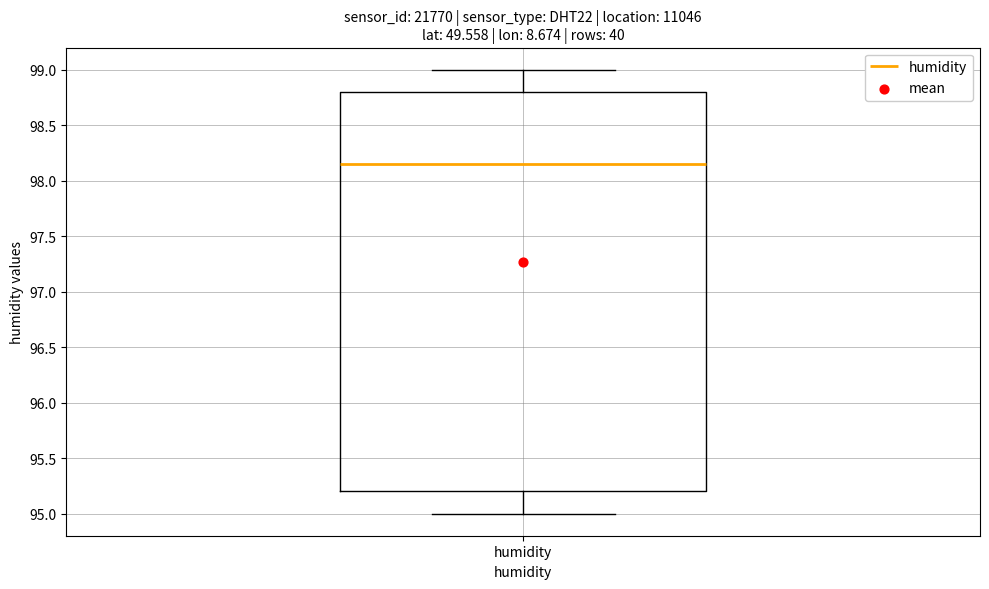

Read this box plot against the y-axis: the position of the median line, the range covered by the box, and the ends of both whiskers. The values are not printed on the chart, so give them approximately, as read against the axis.

median 98.15, box 95.20 to 98.80, whiskers 95.00 to 99.00